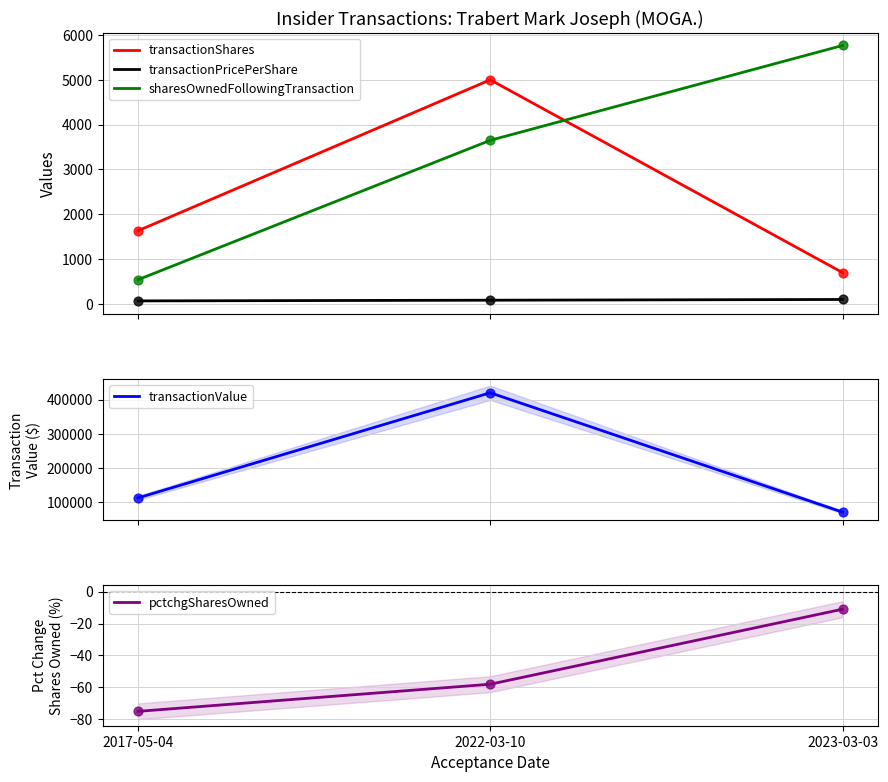

Which series reaches the minimum Y coordinate?

pctchgSharesOwned